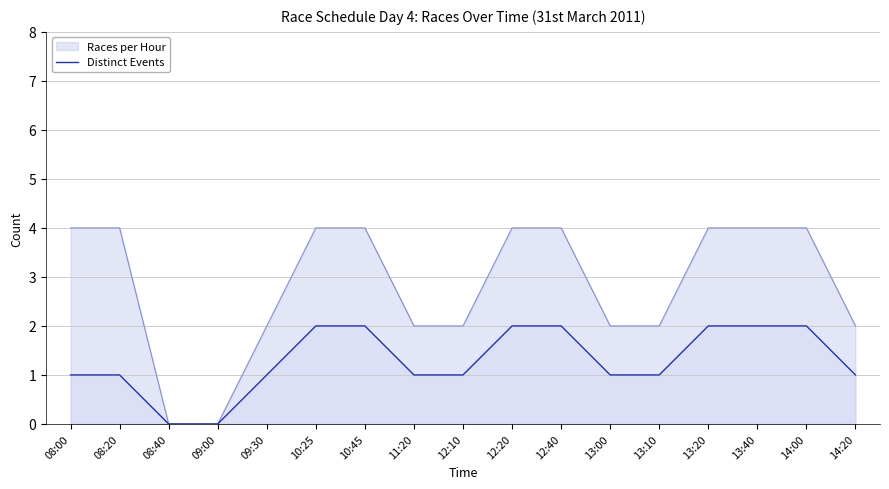

How many data points are less than 1?

2